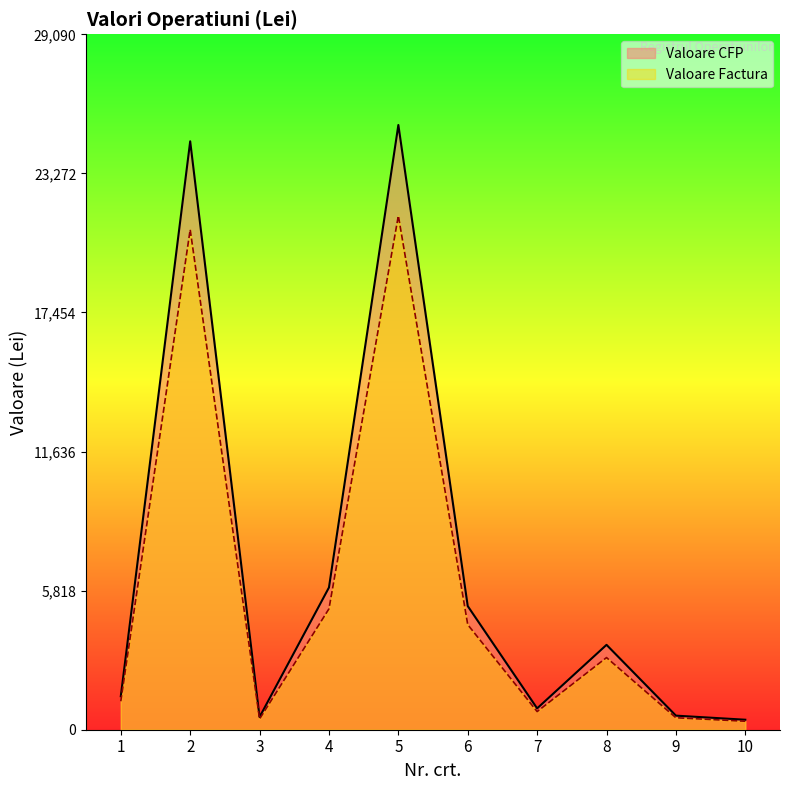

At which category is the sum across all series the highest?

5